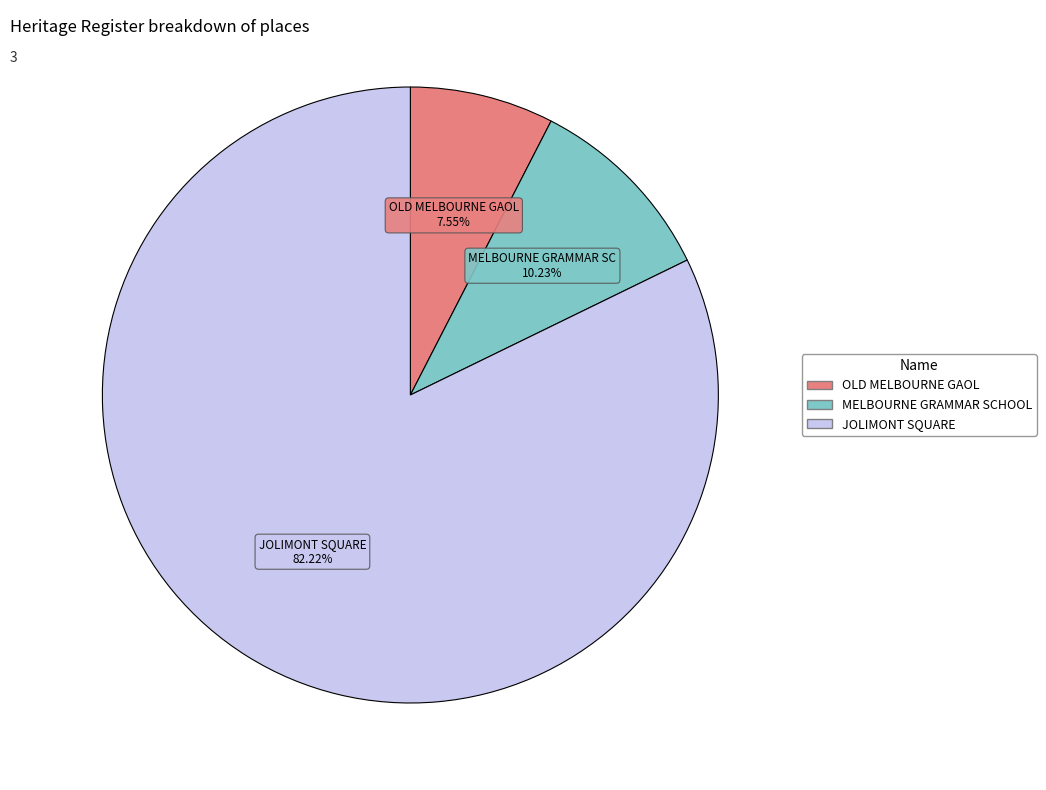

To the nearest percent, what is the difference between the largest and smallest slice percentages?

75%